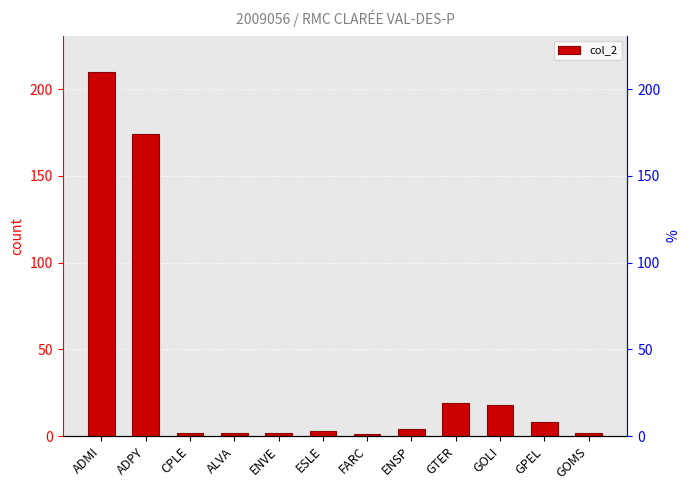

What value does the data have at ESLE?

3